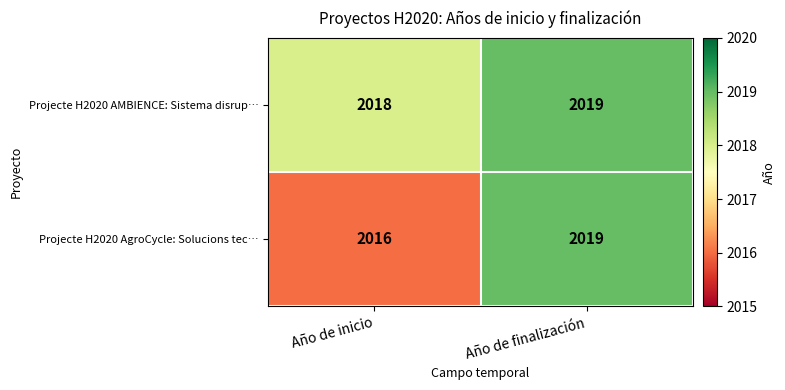

What is the difference between the Projecte H2020 AgroCycle: Solucions tec… values at Año de inicio and Año de finalización?

3